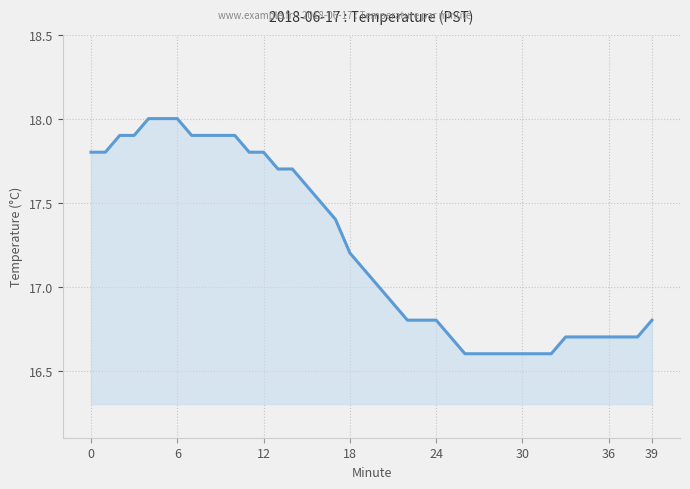

What is the difference between the maximum and minimum values?

1.4